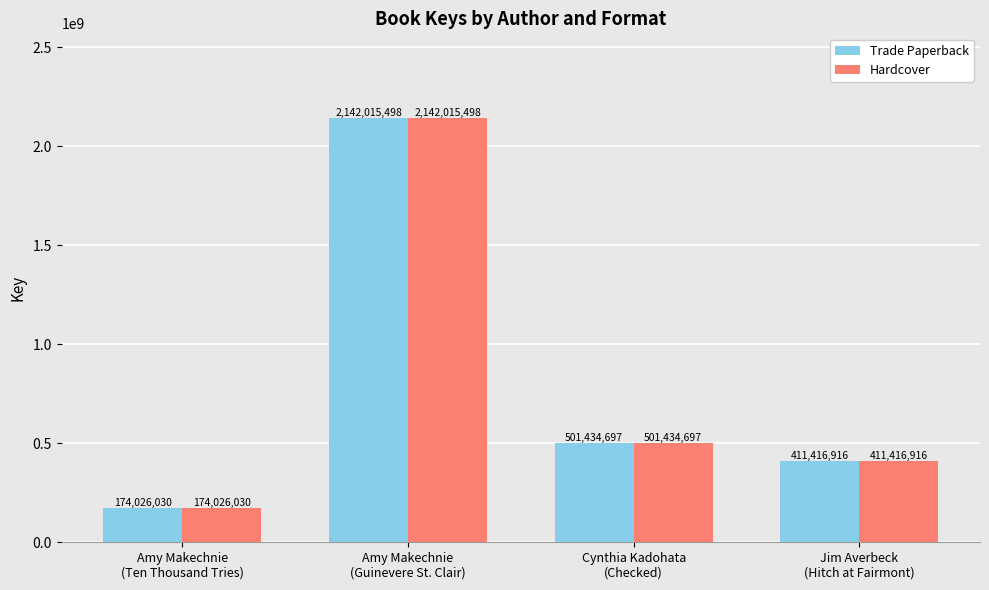

Reading left to right, extract all data points from this chart.

Trade Paperback: Amy Makechnie
(Ten Thousand Tries)=174026030	Amy Makechnie
(Guinevere St. Clair)=2142015498	Cynthia Kadohata
(Checked)=501434697	Jim Averbeck
(Hitch at Fairmont)=411416916
Hardcover: Amy Makechnie
(Ten Thousand Tries)=174026030	Amy Makechnie
(Guinevere St. Clair)=2142015498	Cynthia Kadohata
(Checked)=501434697	Jim Averbeck
(Hitch at Fairmont)=411416916